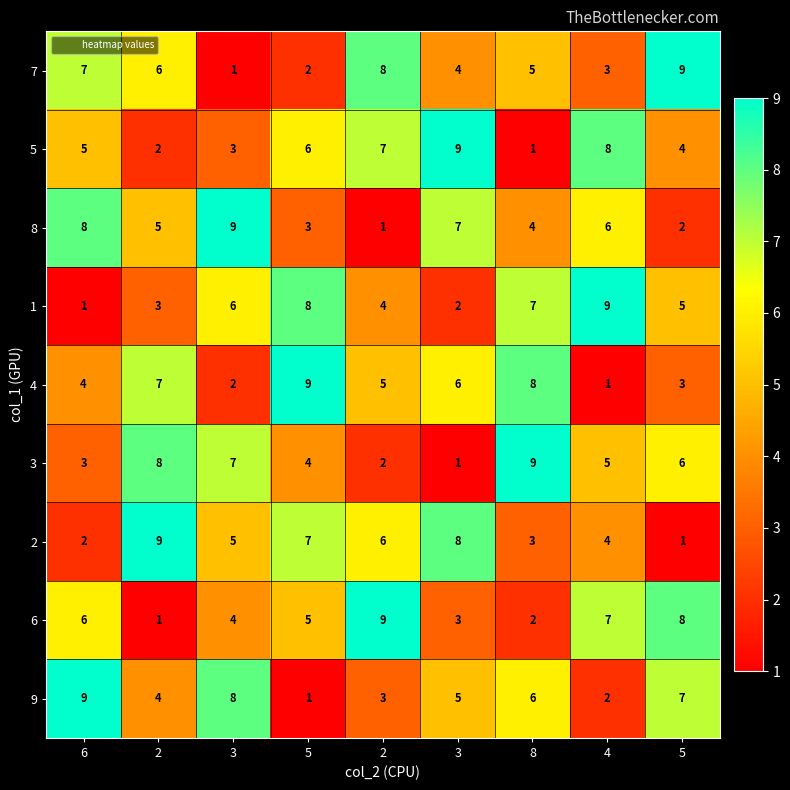

Rank the series by their maximum value, from lowest to highest.

7, 5, 8, 1, 4, 3, 2, 6, 9